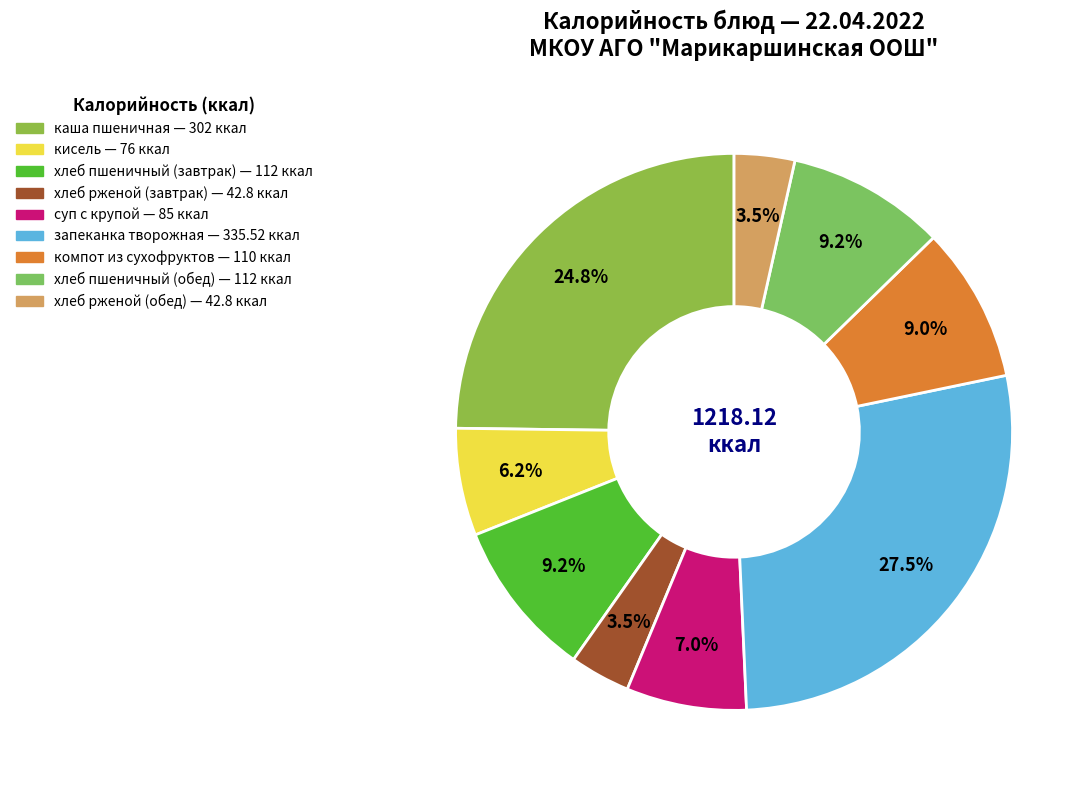

Approximately how many times larger is the value at кисель compared to хлеб рженой (завтрак)?

1.8